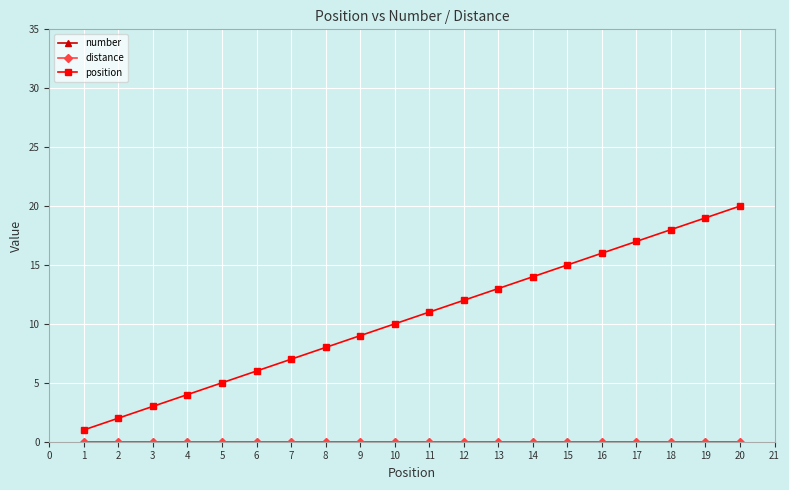

Which series has the largest total across all categories?

position